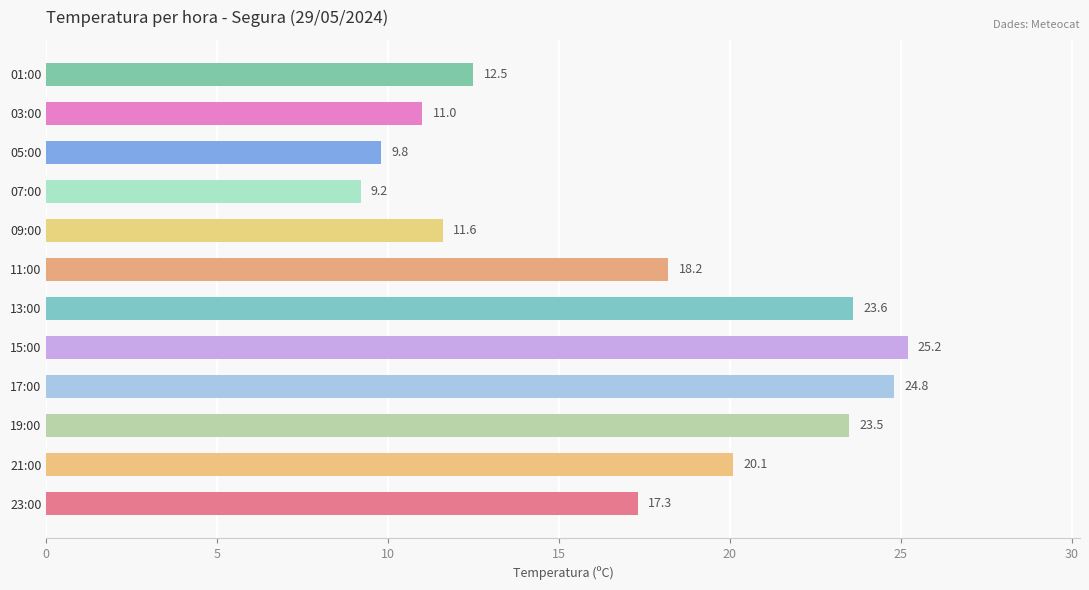

The chart shows a value of 32.4 at 19:00. True or false?

False